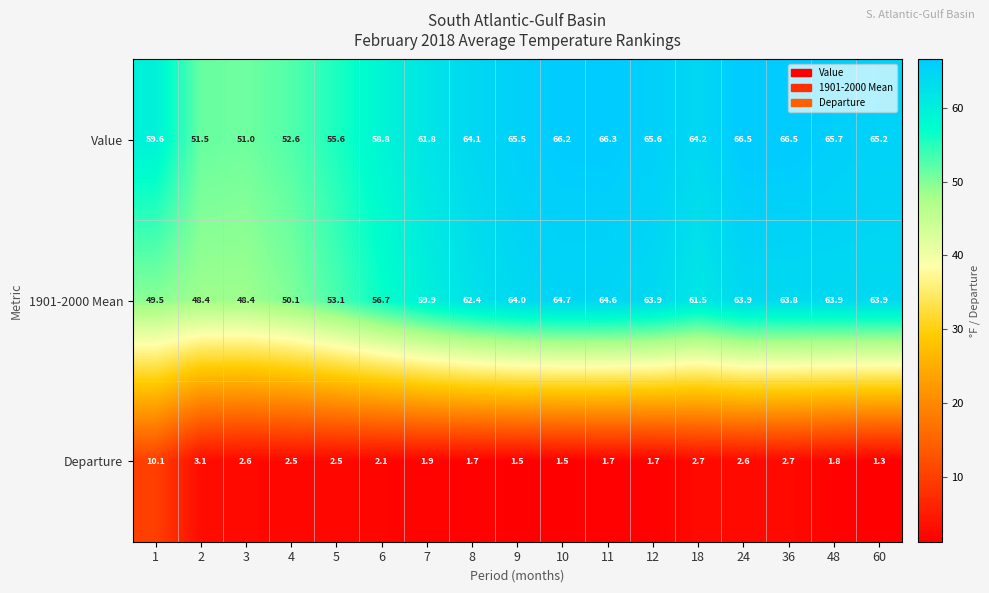

At how many categories does at least one series exceed 64?

10